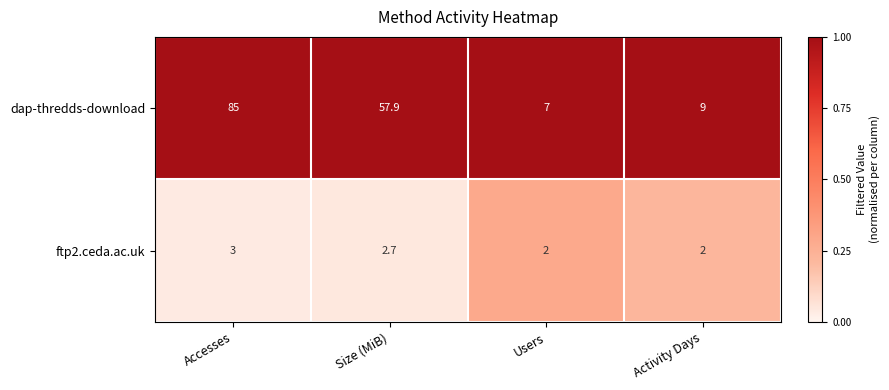

Rank the series at Activity Days from lowest to highest value.

ftp2.ceda.ac.uk, dap-thredds-download